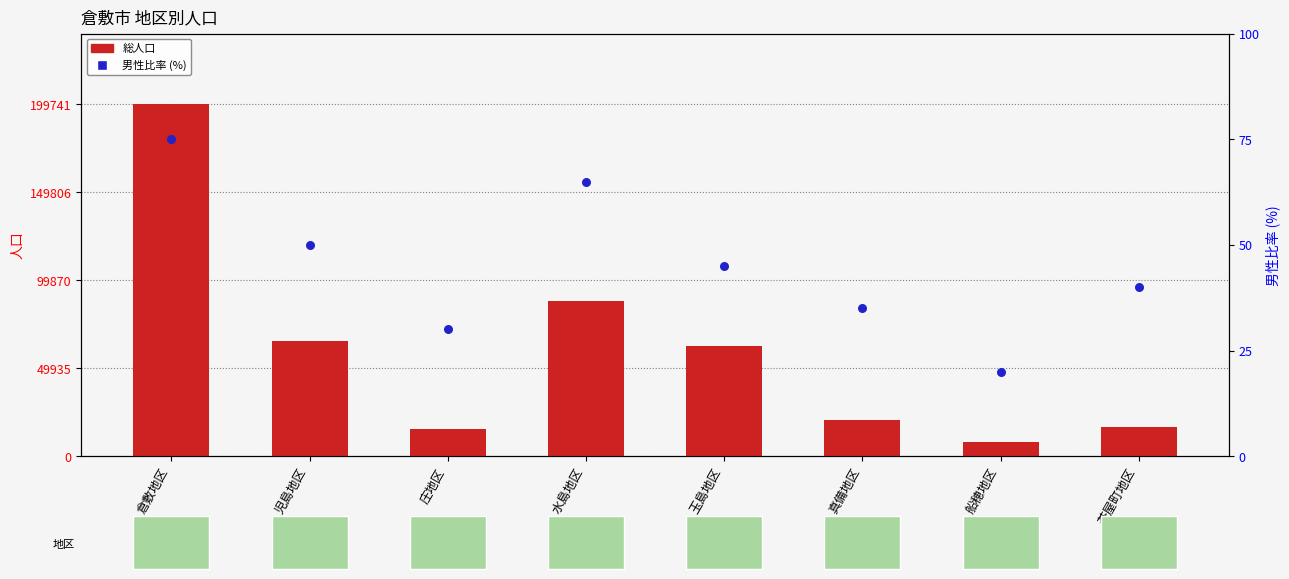

What is the total value across all series at 庄地区?

23204